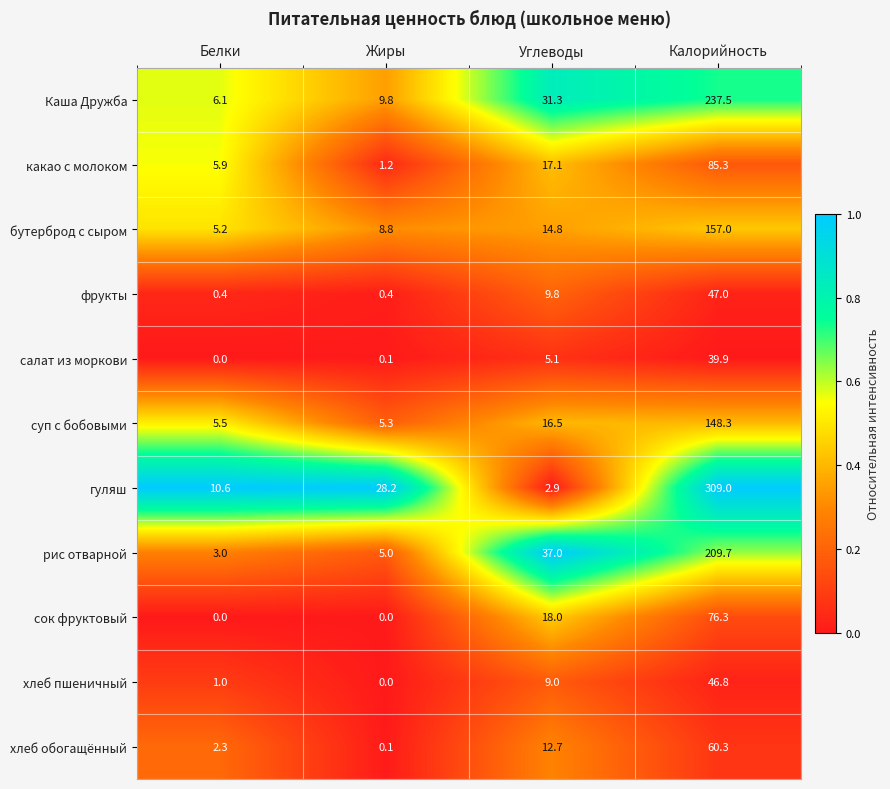

Which series has the widest spread of values?

гуляш